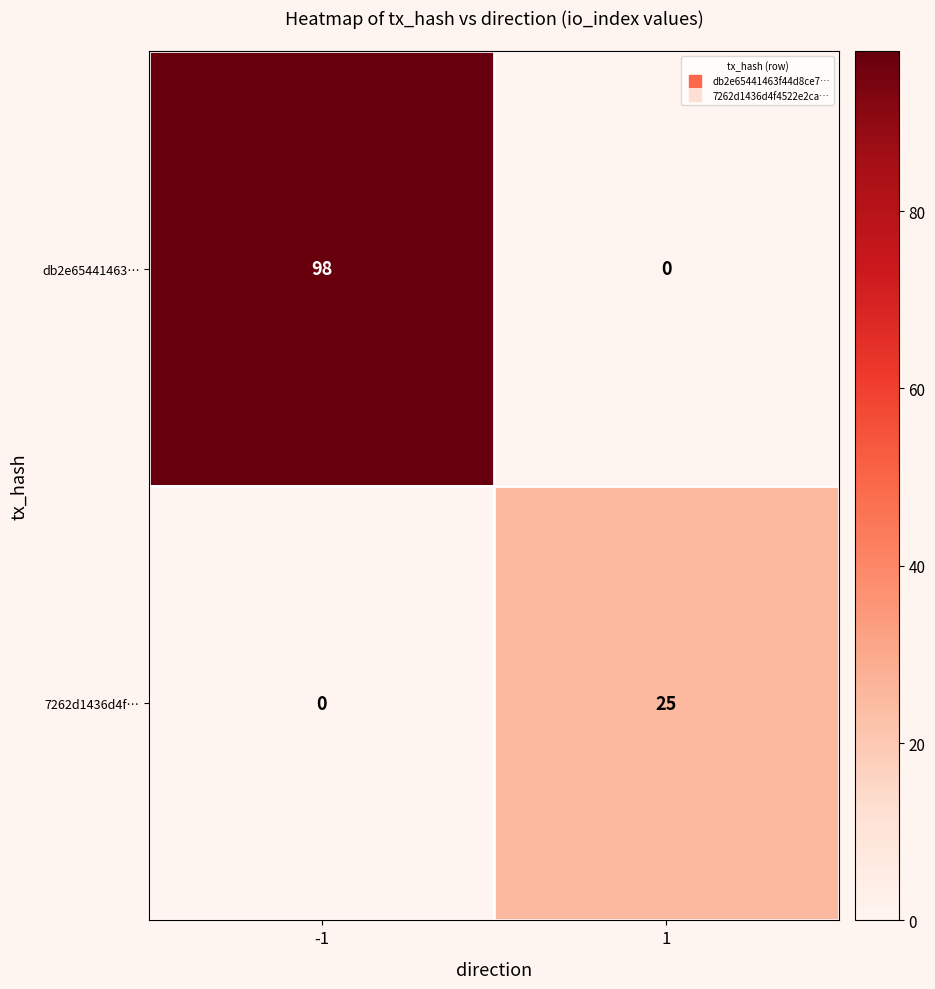

What is the total value across all series at -1?

98